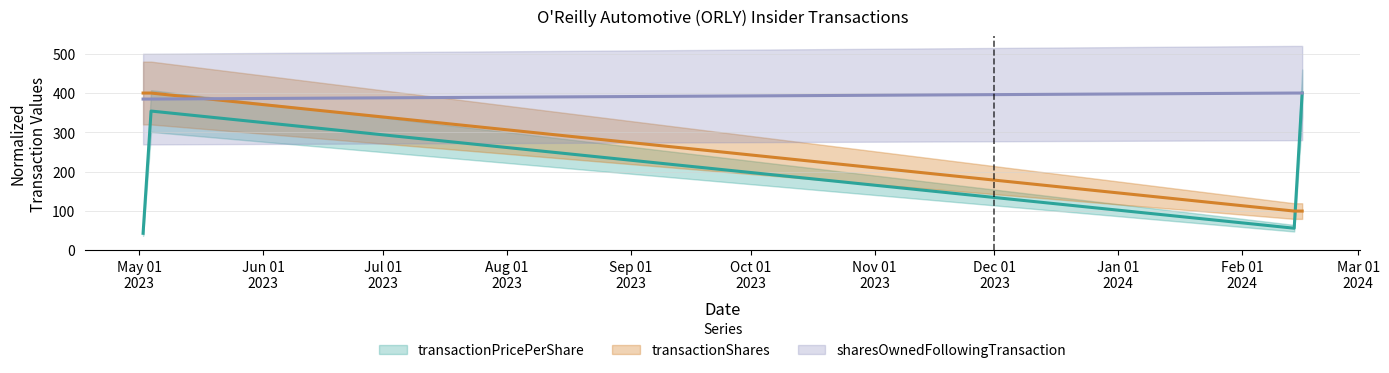

The transactionPricePerShare series shows 89.9 at 2024-02-14. True or false?

False